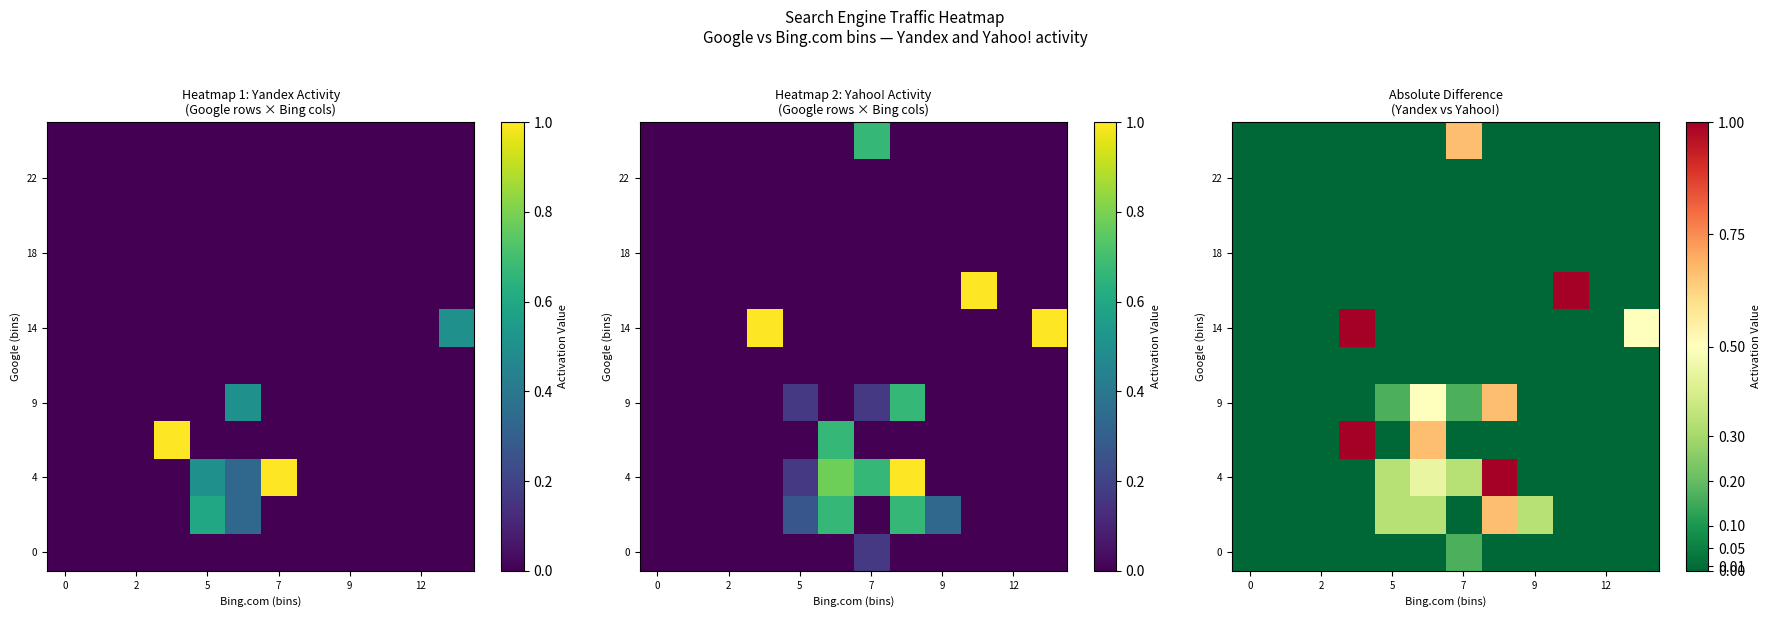

What is the maximum value shown in the chart?

1.0